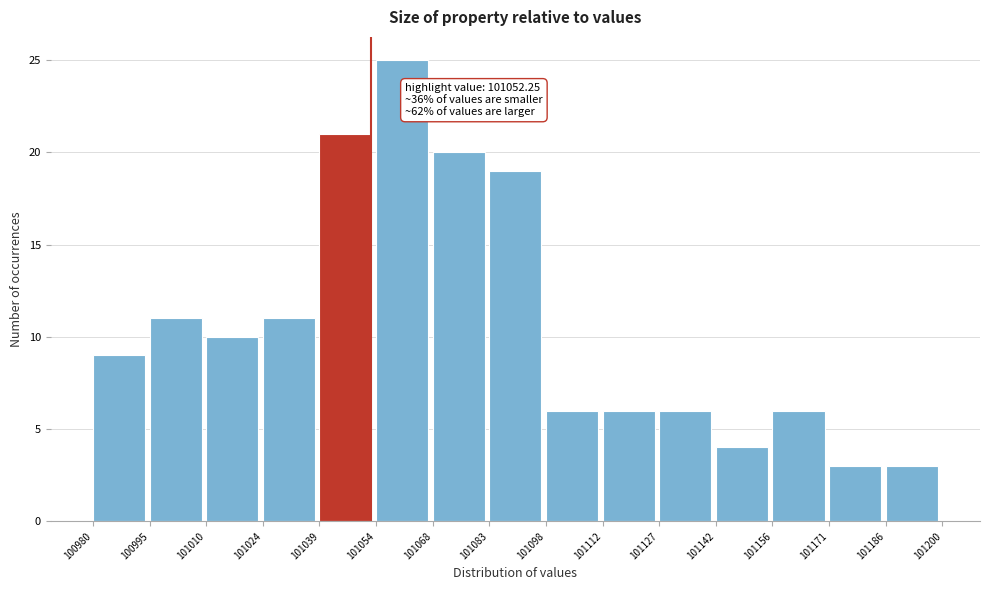

Which range on the x-axis has the tallest bar?

101054 to 101068